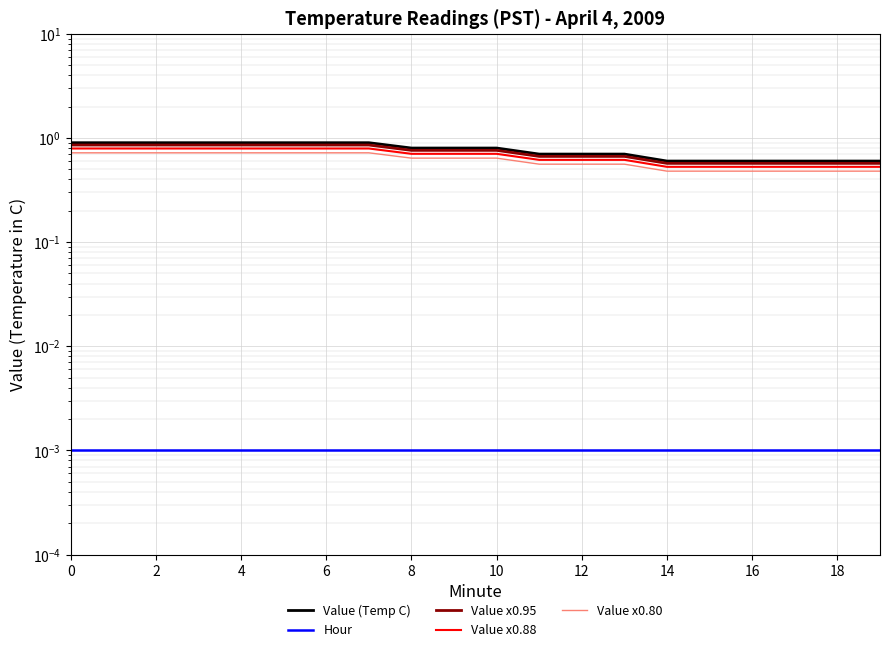

True or false: Value x0.80 and Hour intersect in this chart.

False